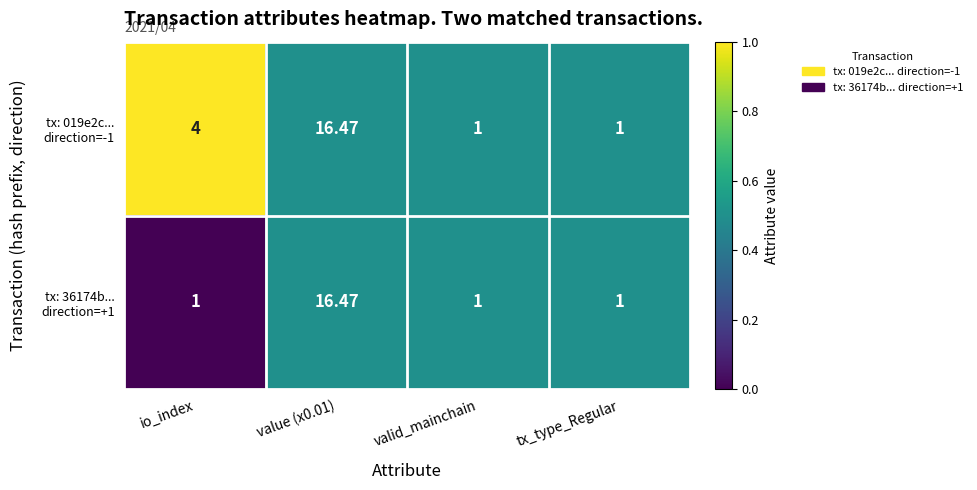

What is the greatest value displayed?

16.5